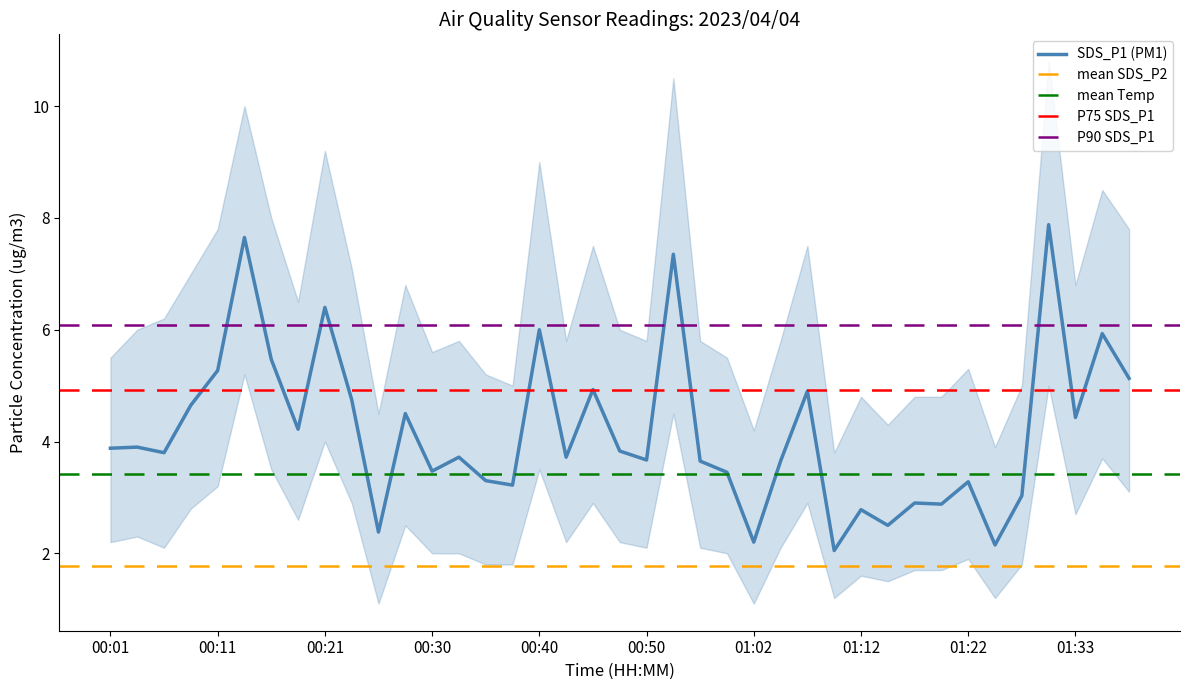

Count the number of categories in the chart.

39